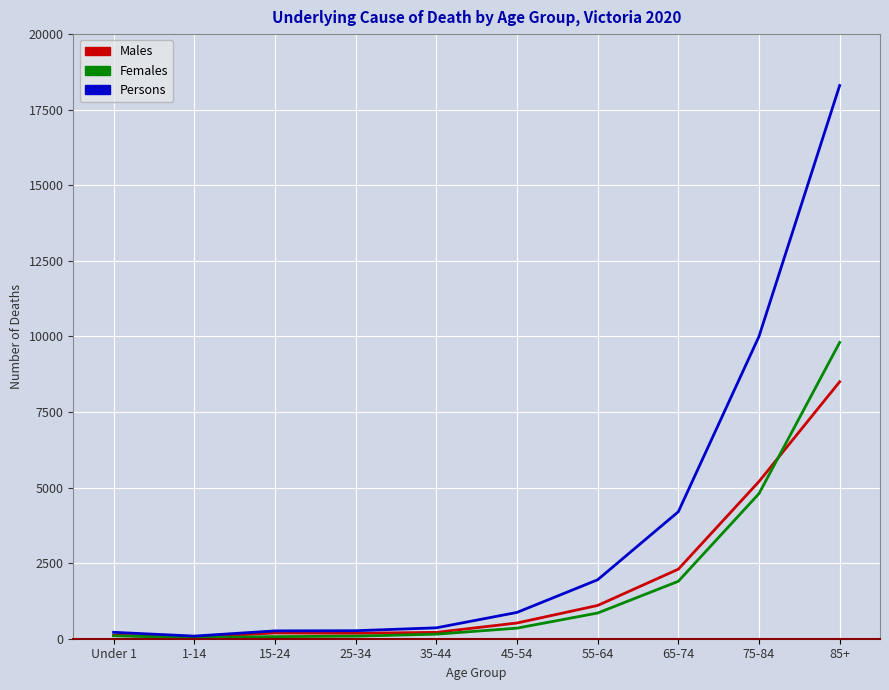

Which series has the largest total across all categories?

Persons